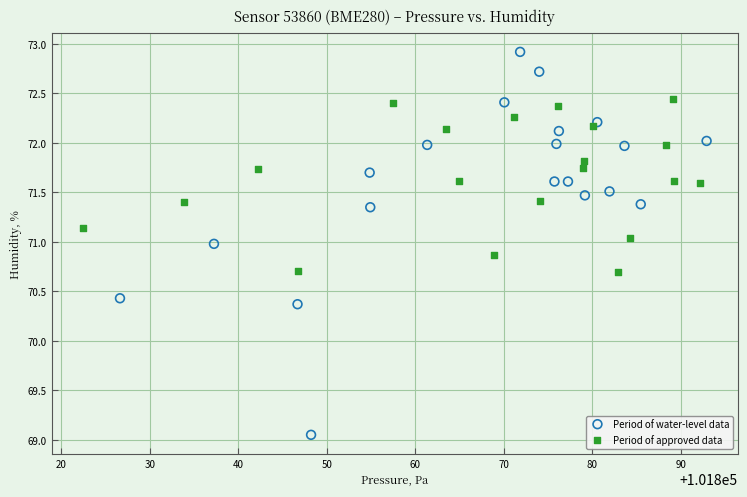

Which series reaches the maximum Y coordinate?

Period of water-level data